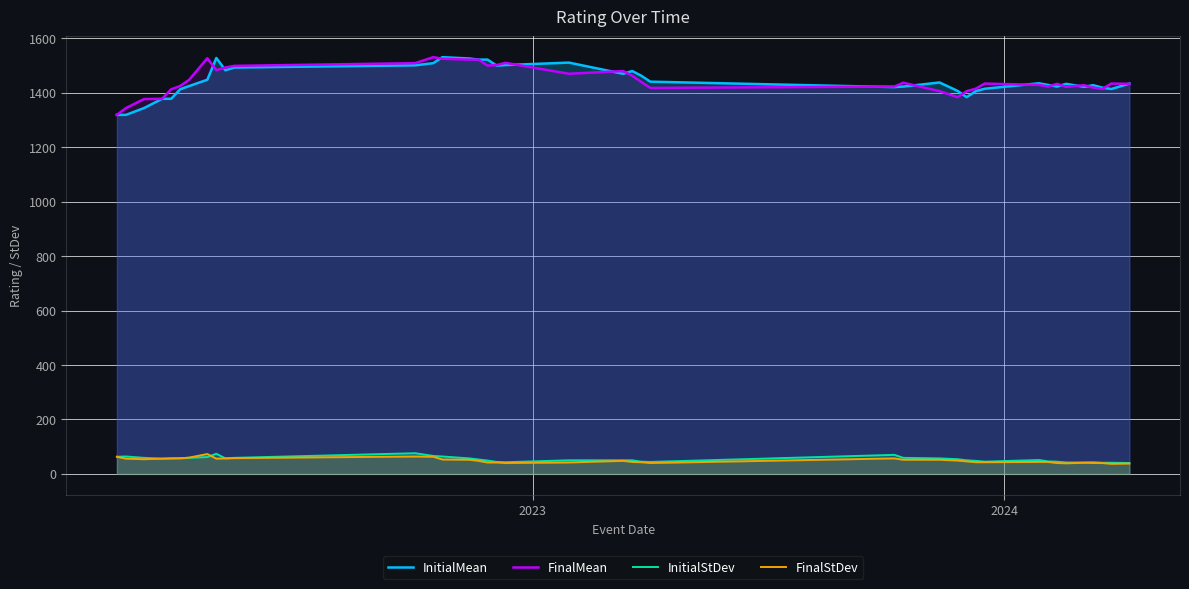

True or false: InitialMean and InitialStDev intersect in this chart.

False